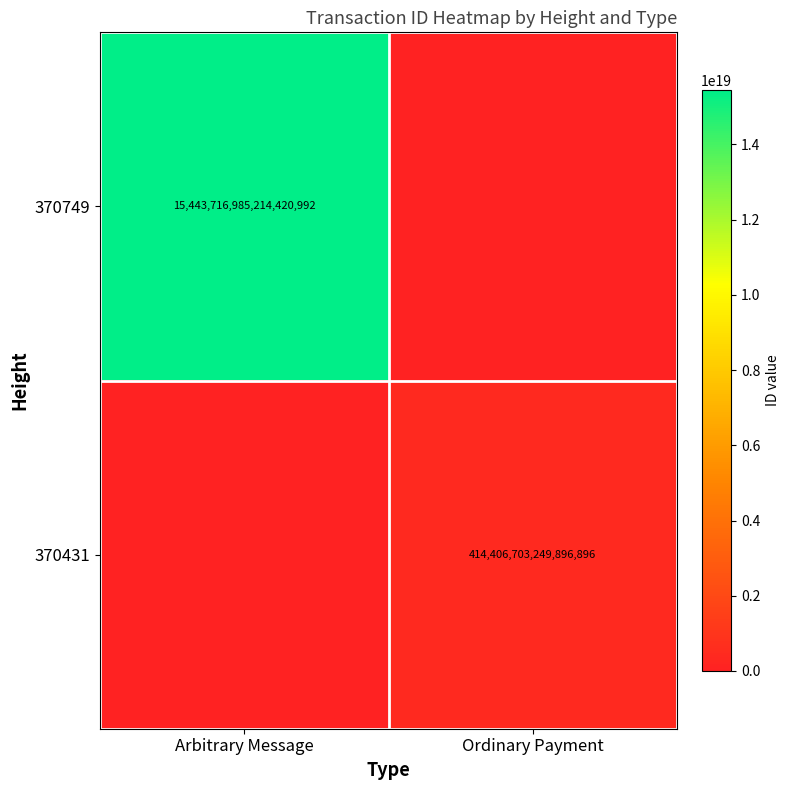

True or false: 370749 has a value of 10024125781051965440 at Arbitrary Message.

False